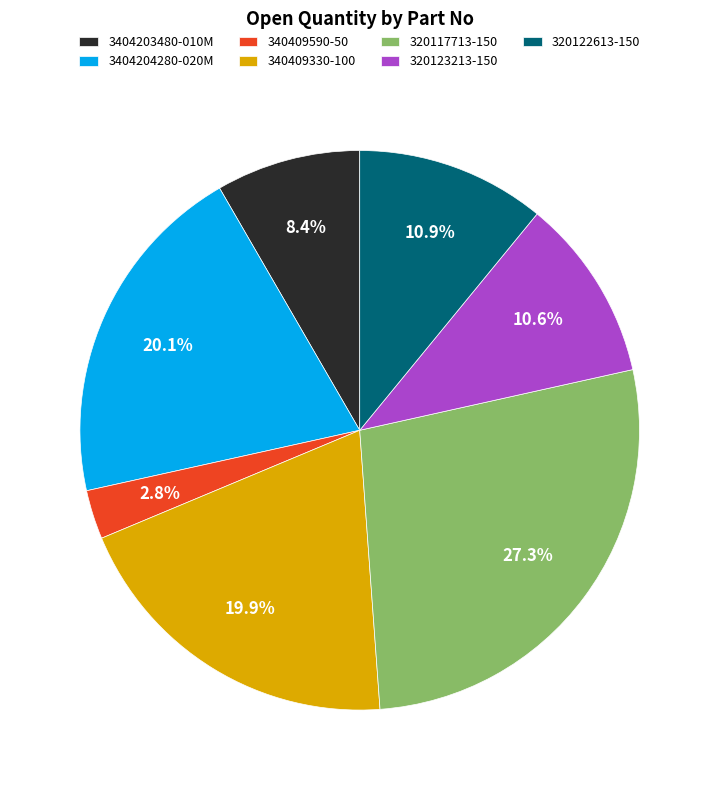

Is 3404204280-020M the majority of the pie?

No